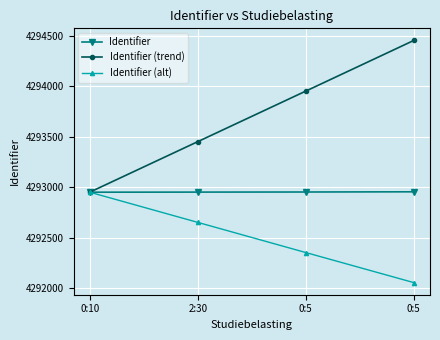

Which category has the highest value across all series?

0:5